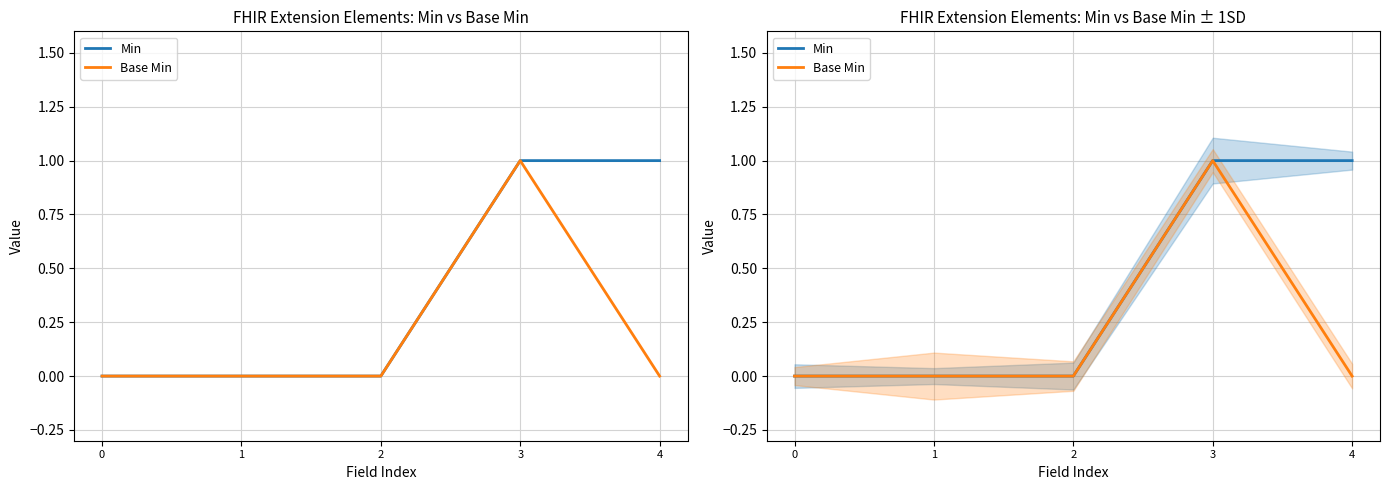

True or false: Base Min has more than 2 points higher than both neighbors.

False